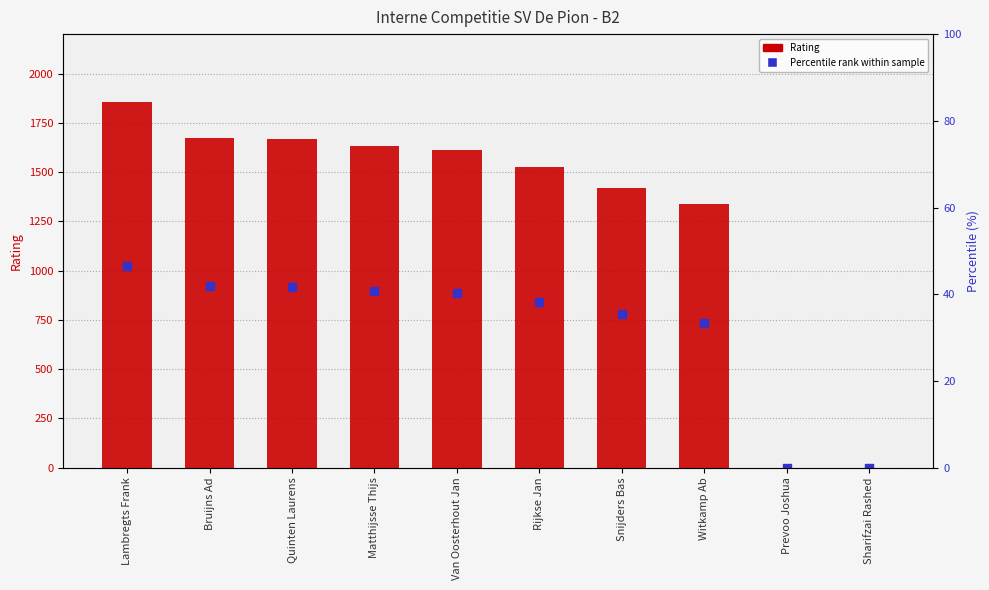

What is the total value across all series at Van Oosterhout Jan?

2497.1